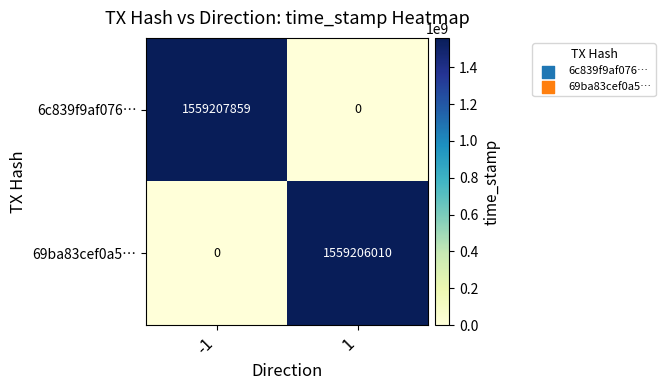

The 69ba83cef0a5… series shows 1559206010 at 1. True or false?

True